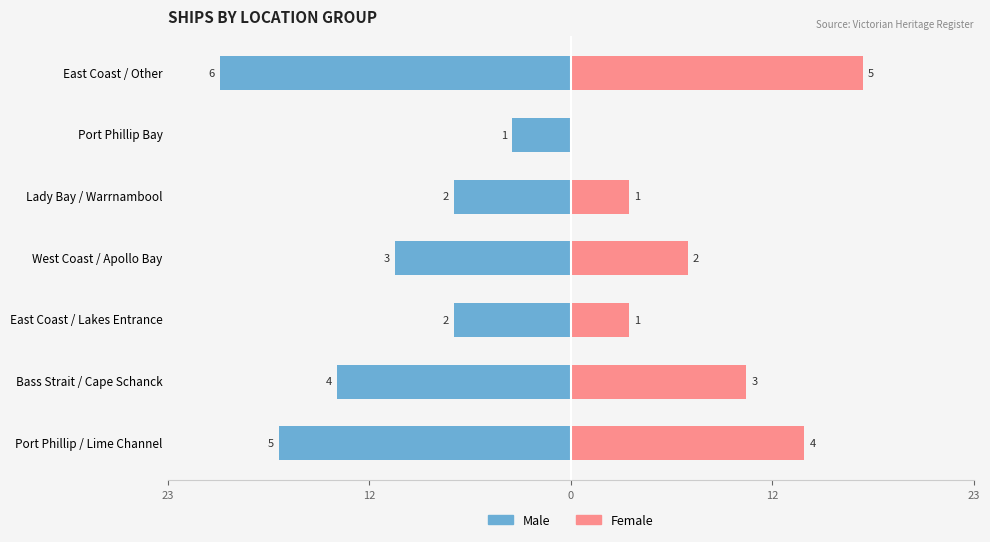

What is the value of the Female bar at the 3rd from the left?

3.3